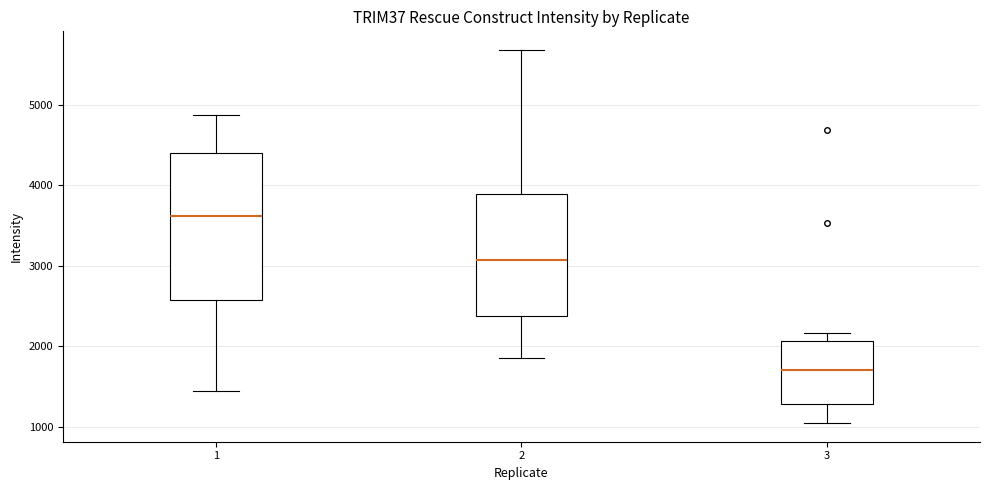

Which box has the highest median line?

1